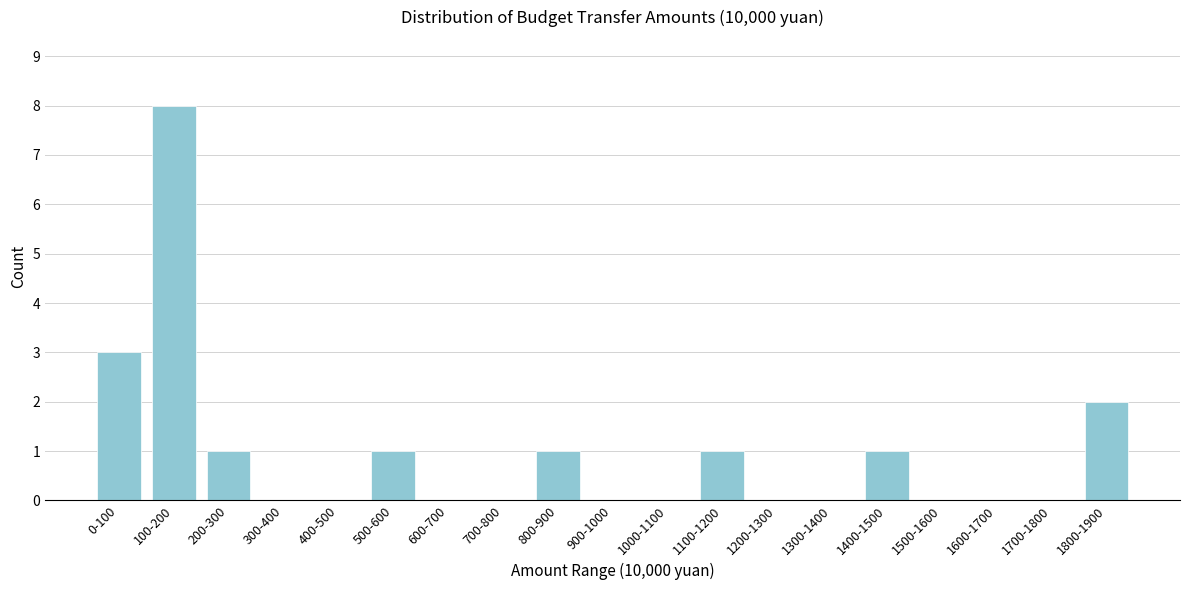

Reading right to left, transcribe all the data shown in this chart.

1800-1900=2	1700-1800=0	1600-1700=0	1500-1600=0	1400-1500=1	1300-1400=0	1200-1300=0	1100-1200=1	1000-1100=0	900-1000=0	800-900=1	700-800=0	600-700=0	500-600=1	400-500=0	300-400=0	200-300=1	100-200=8	0-100=3